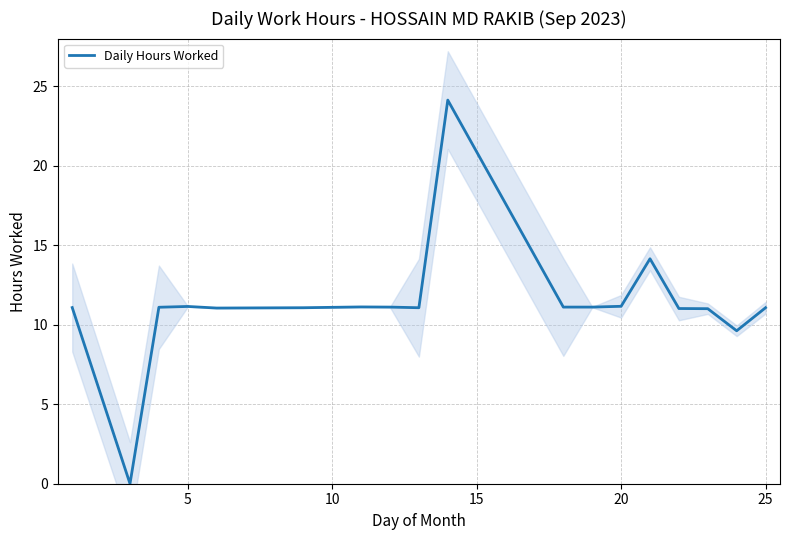

How many categories are shown in the chart?

18